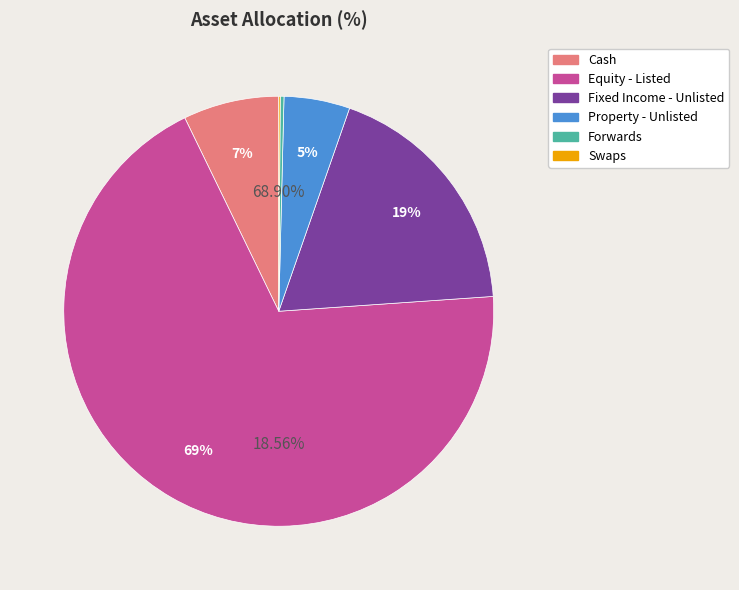

To the nearest percent, what is the difference between the Cash and Forwards slice percentages?

7%